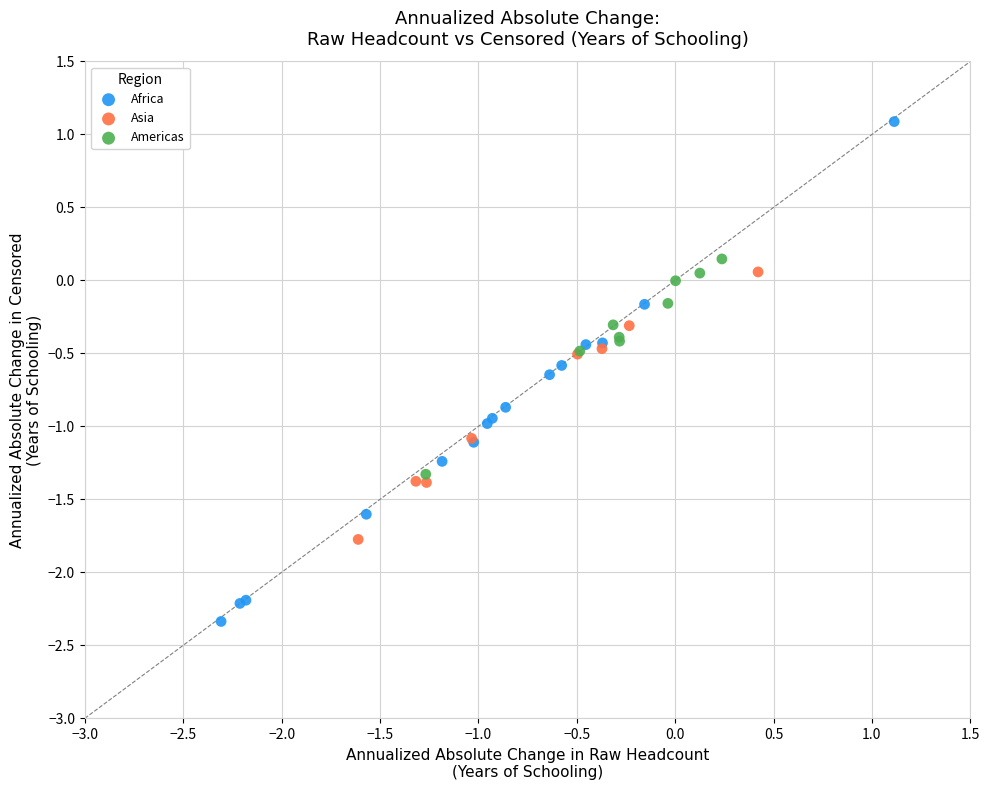

Which series contains the highest Y value?

Africa